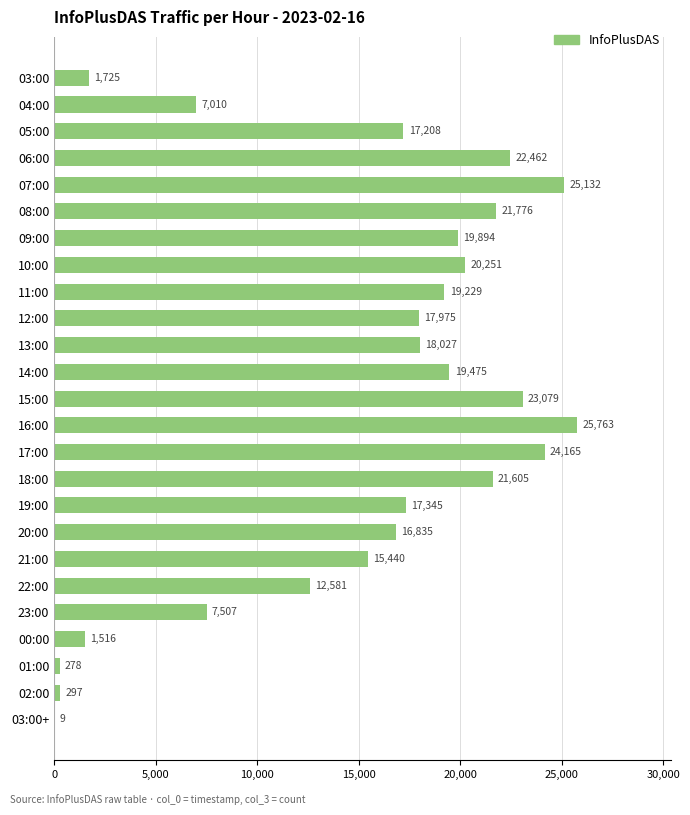

Are the bars grouped side by side (vs. stacked)?

No